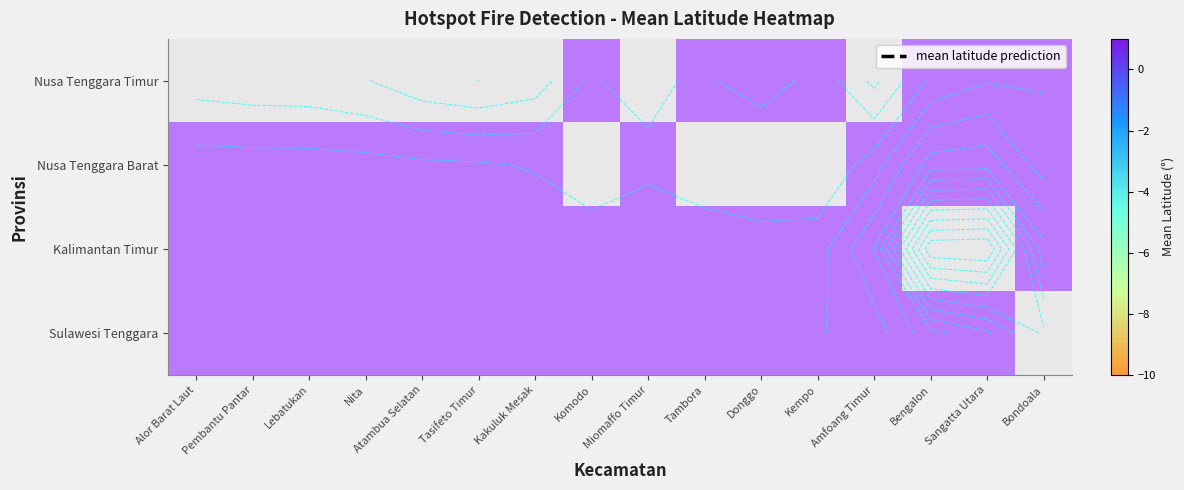

Is the value of Kalimantan Timur at Tambora greater than the value of Nusa Tenggara Barat at Bengalon?

No